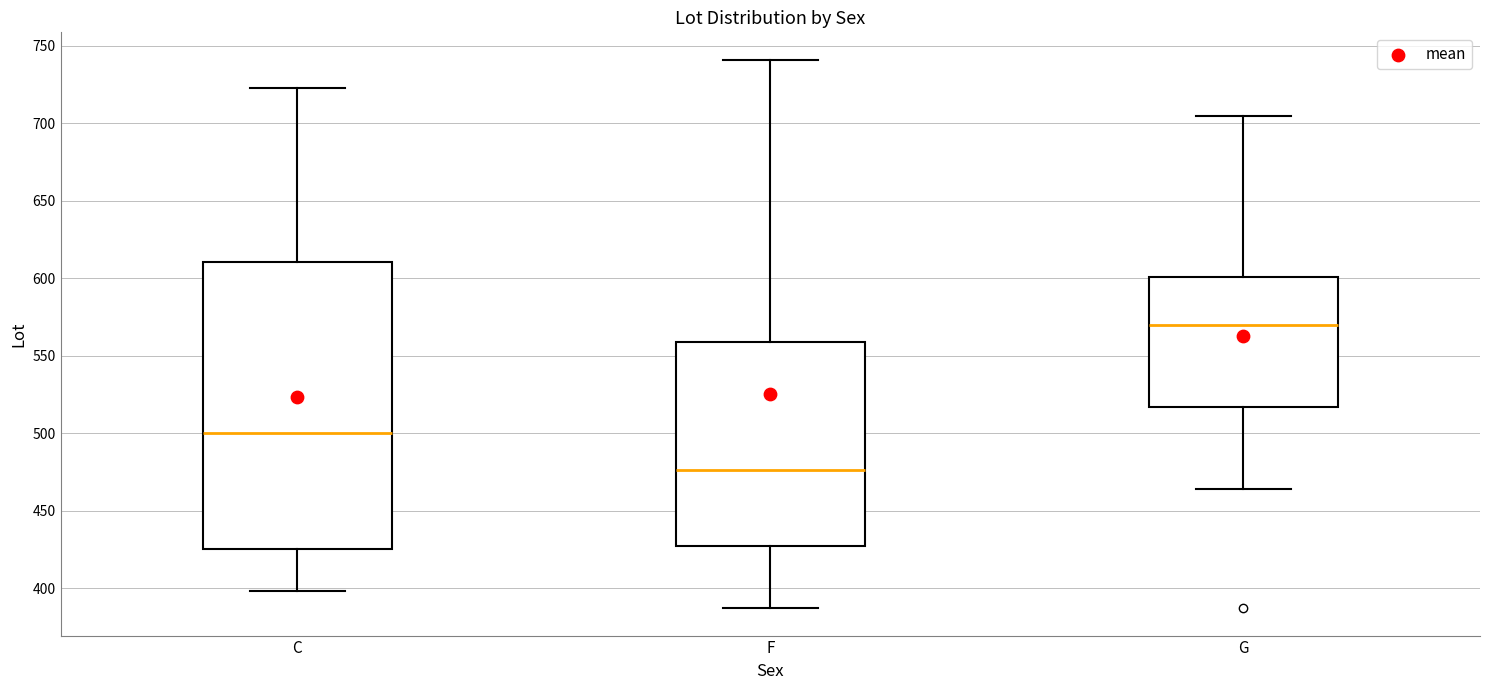

Reading left to right, read every box against the y-axis: the position of its median line, the range the box covers, and the ends of its whiskers. The values are not printed on the chart, so give them approximately, as read against the axis.

C: median 500, box 425 to 610, whiskers 400 to 725
F: median 475, box 425 to 560, whiskers 385 to 740
G: median 570, box 515 to 600, whiskers 465 to 705